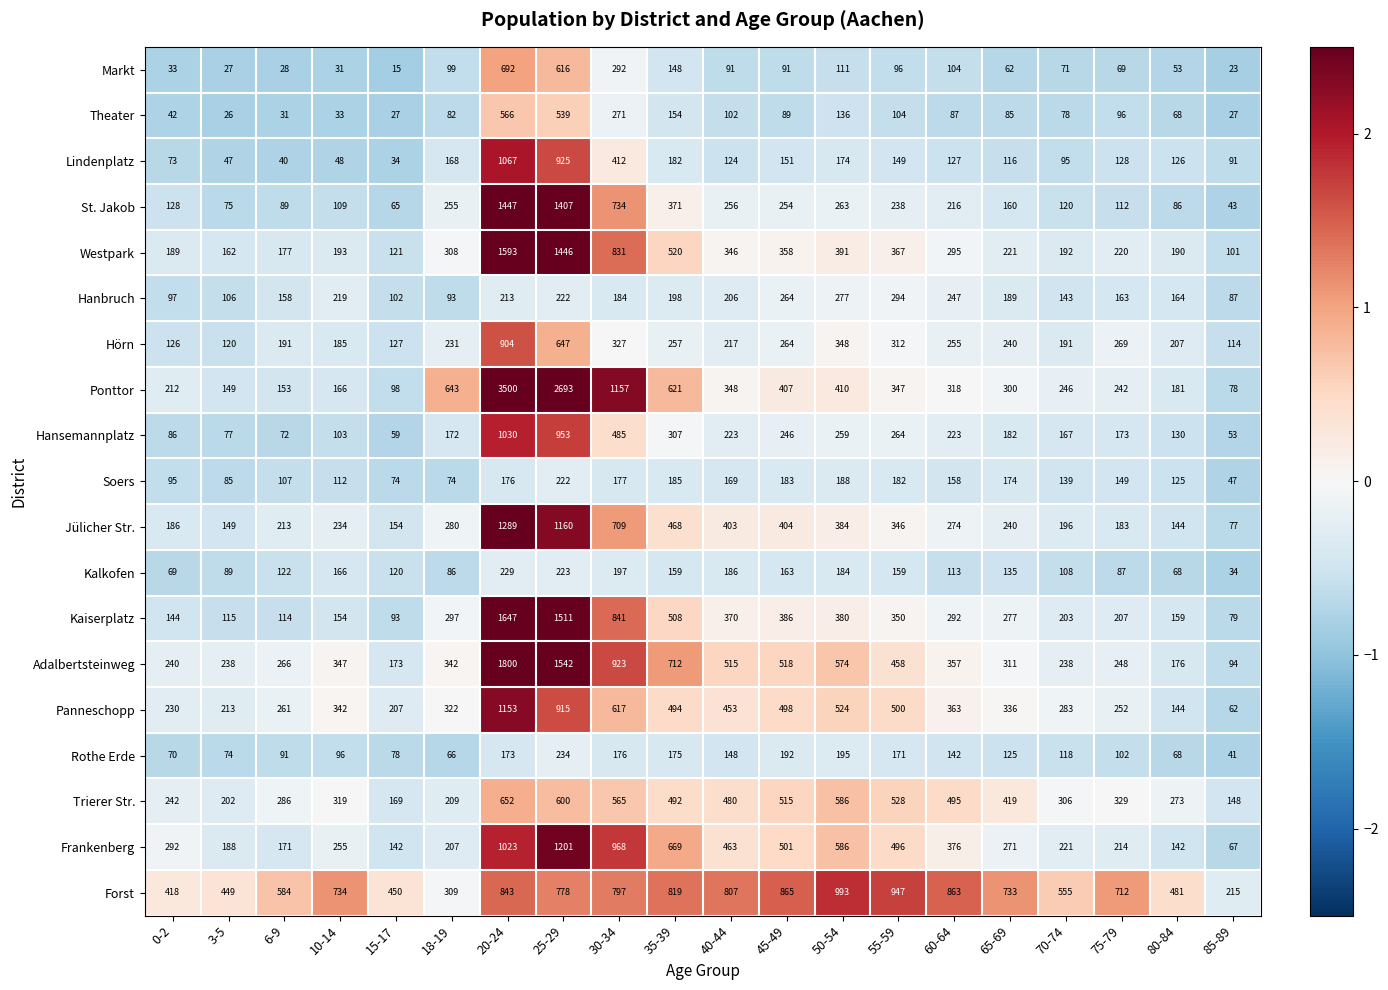

Which category has the lowest value in the Soers series?

85-89